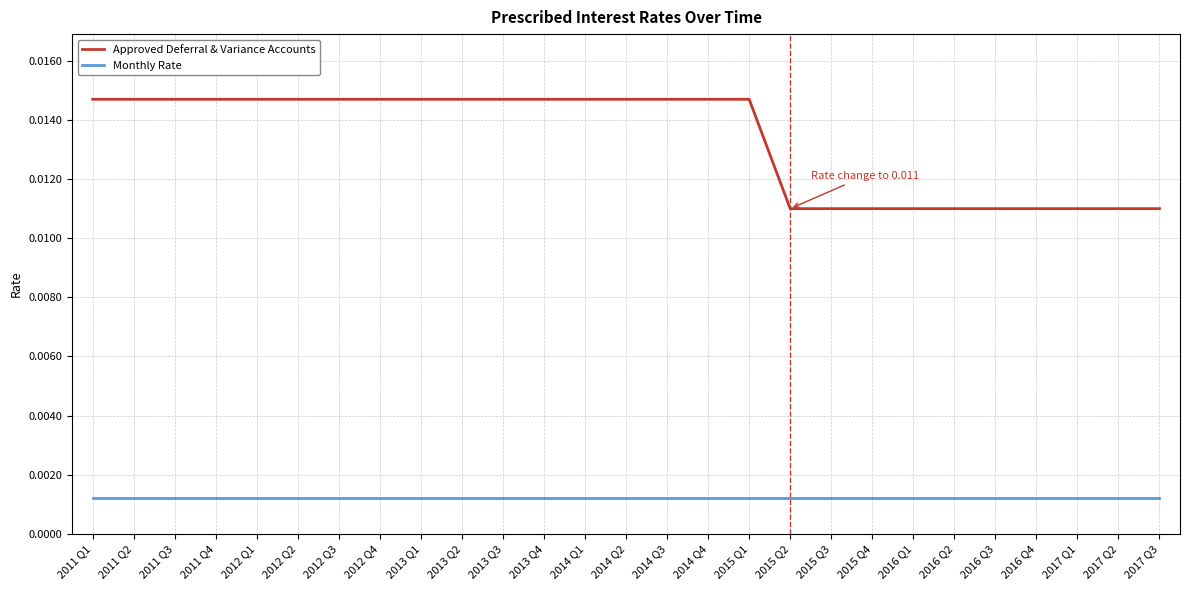

At 2017 Q3, list the series in order from largest to smallest.

Approved Deferral & Variance Accounts, Monthly Rate